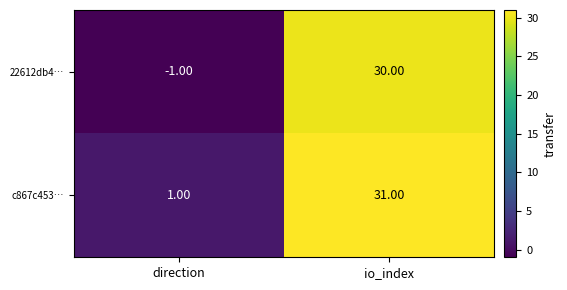

What is the difference between the highest and lowest values at direction?

2